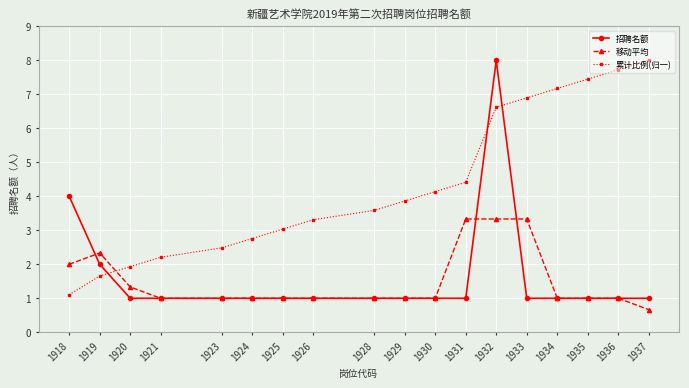

At how many categories does at least one series exceed 0?

18